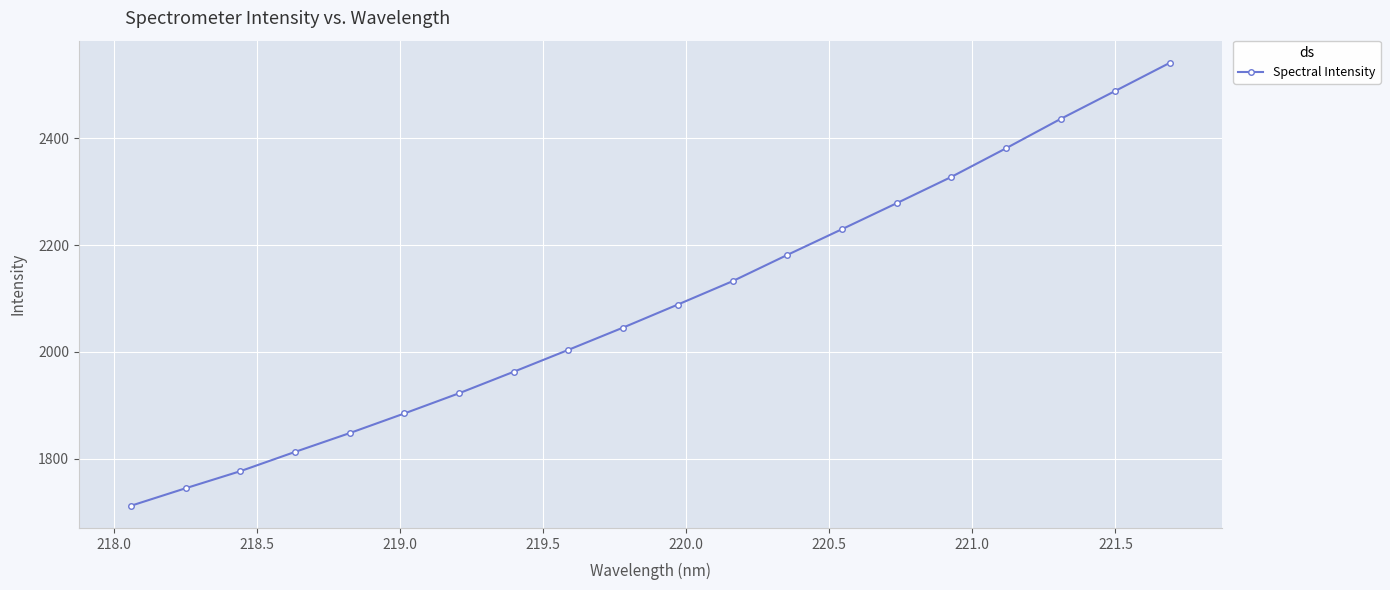

True or false: the data has more than 0 interior local peaks.

False